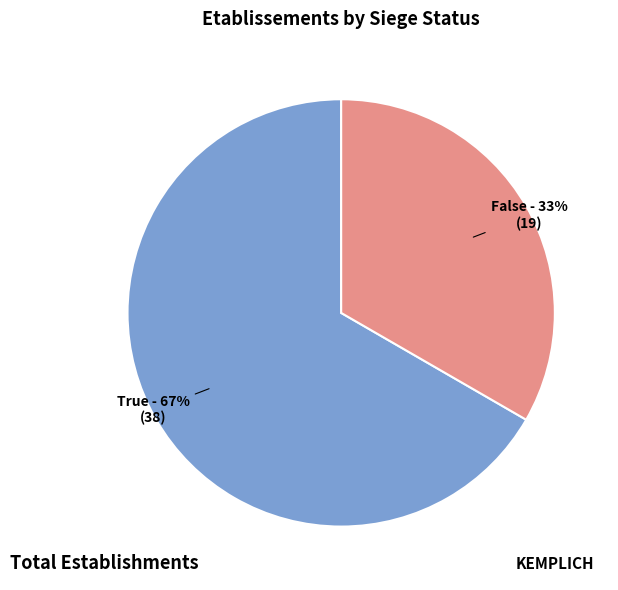

Does any single category account for the majority?

Yes